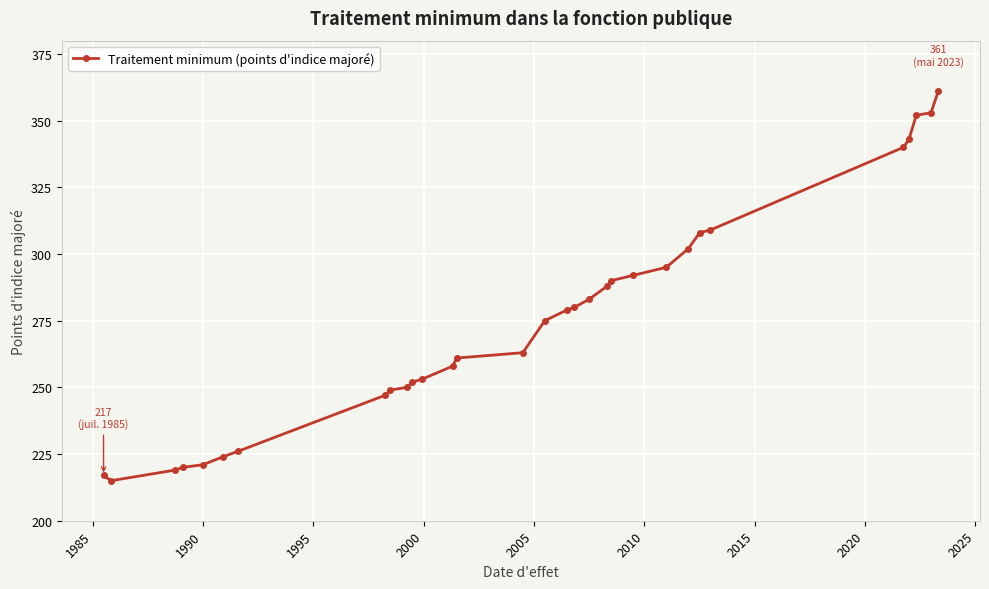

What is the smallest value displayed?

215